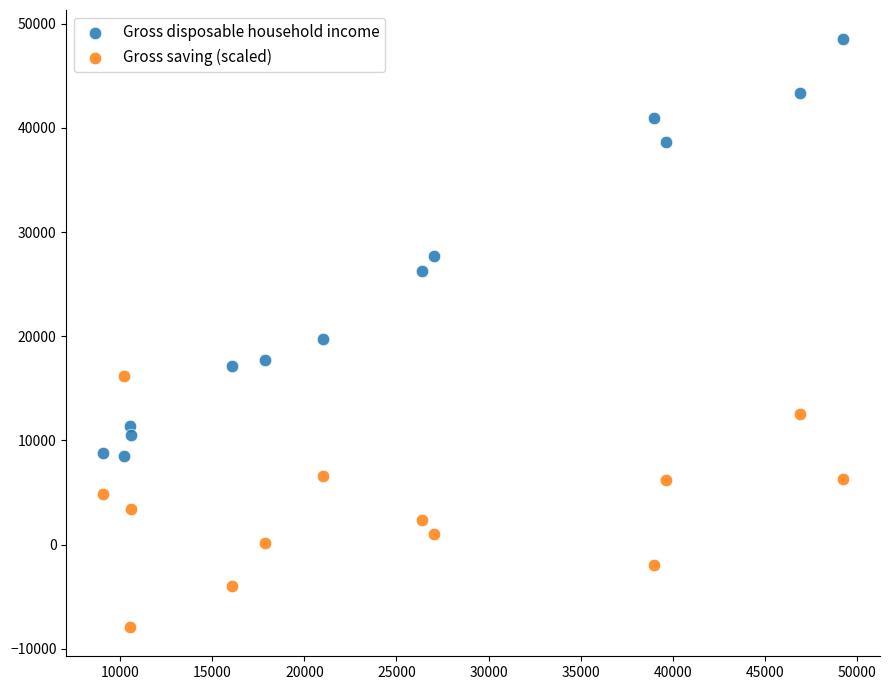

Across all data points, what is the range of X values (max minus min)?

40172